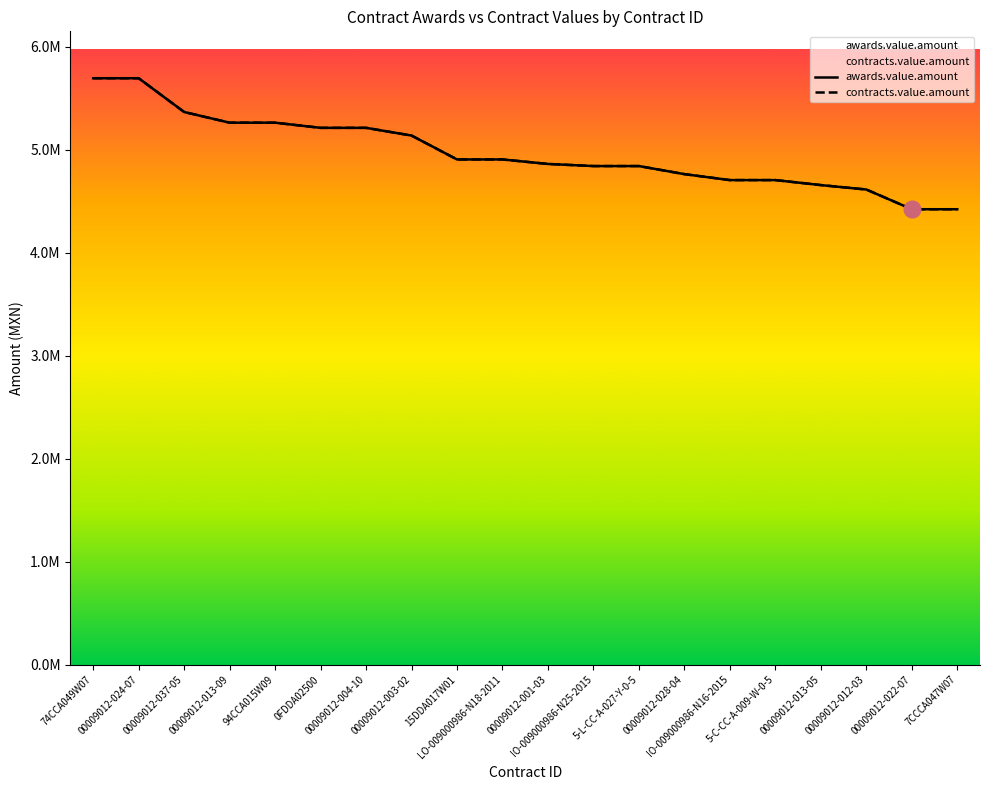

True or false: contracts.value.amount and awards.value.amount cross at least once.

False